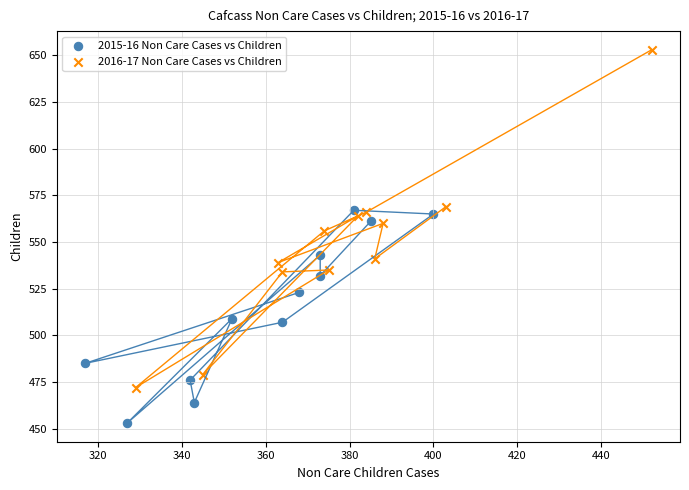

Which series contains the highest Y value?

2016-17 Non Care Cases vs Children